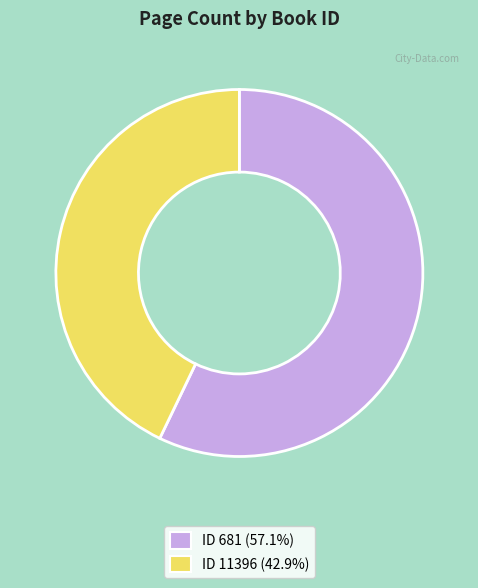

Does any single category account for the majority?

Yes